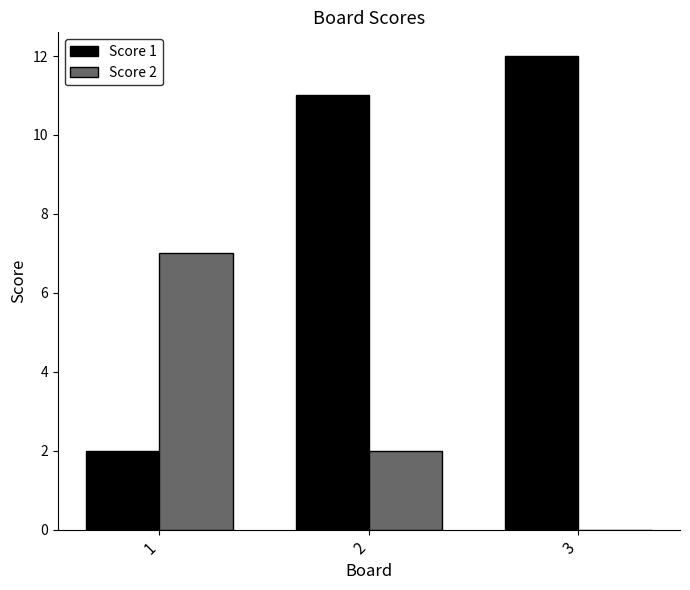

How many categories are shown in the chart?

3